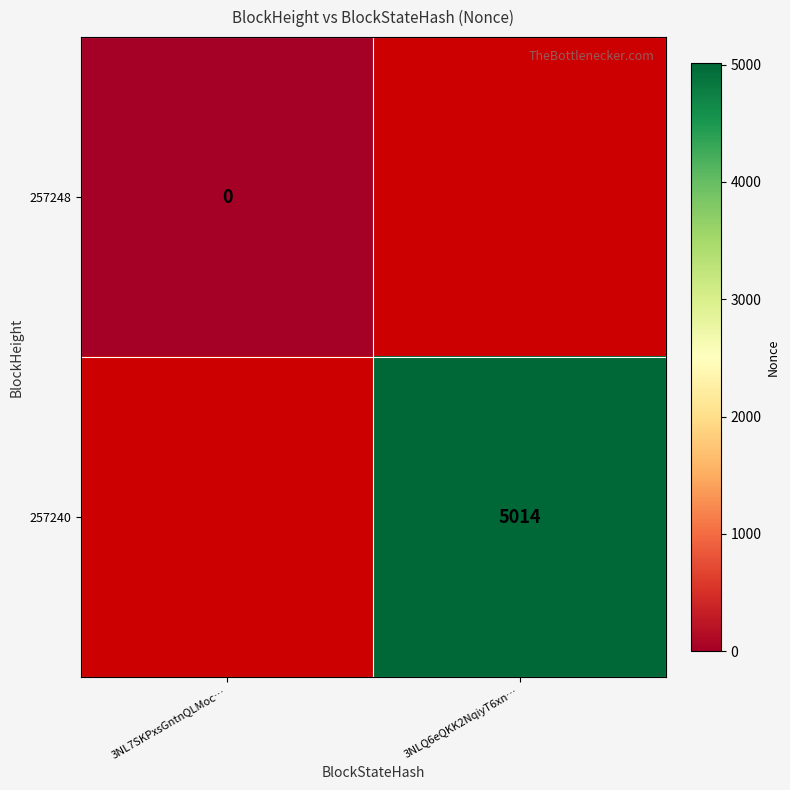

Is it true that 257240 equals 8822 at 3NLQ6eQKK2NqiyT6xn…?

False